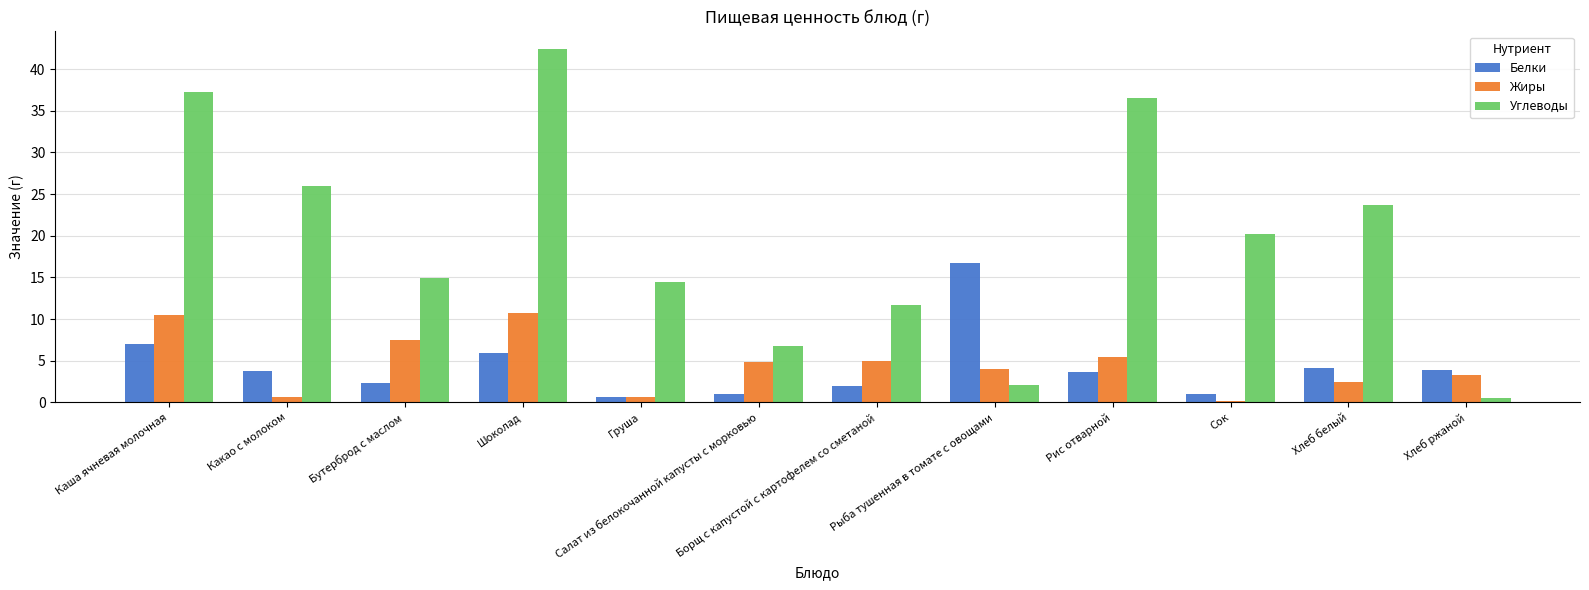

Which series changed the most between Груша and Хлеб белый?

Углеводы